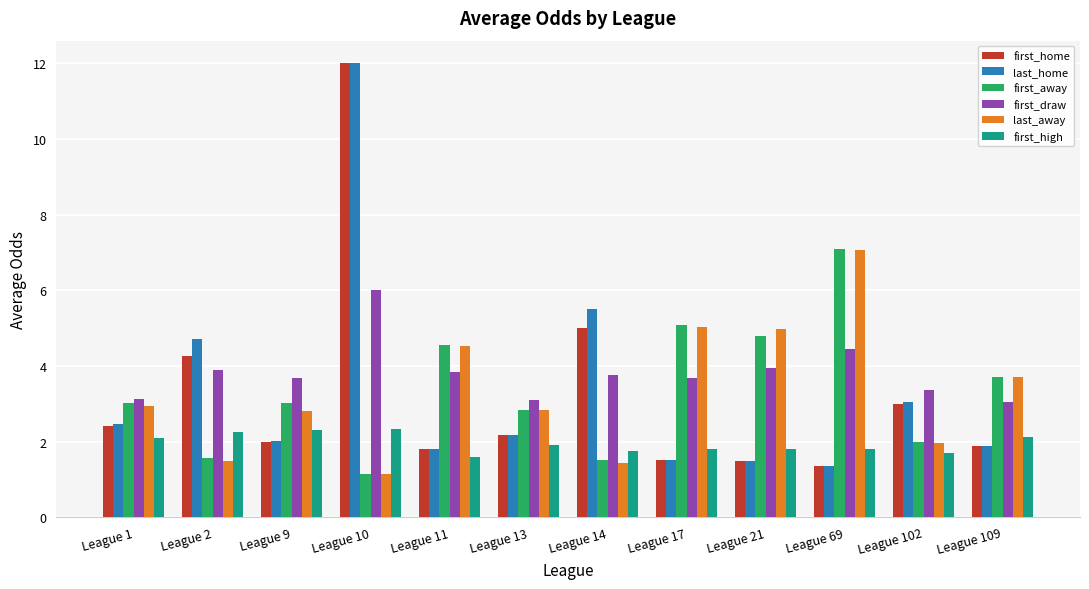

What is the maximum value for first_draw?

6.0